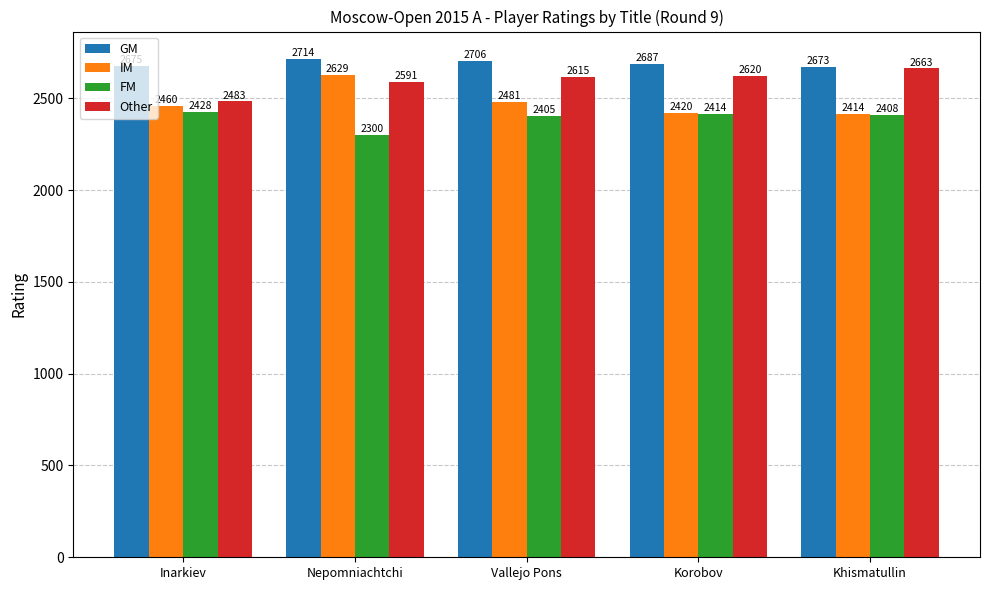

True or false: FM has a value of 3734 at Nepomniachtchi.

False